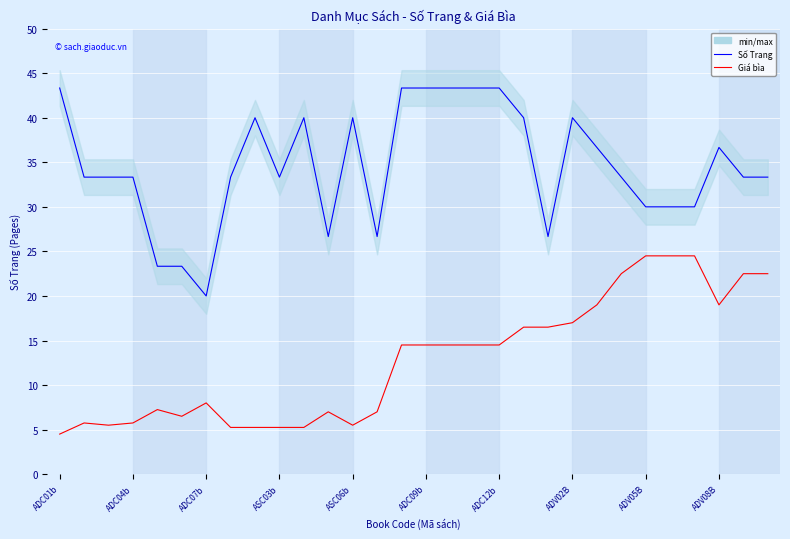

How many lines are shown in the chart?

2